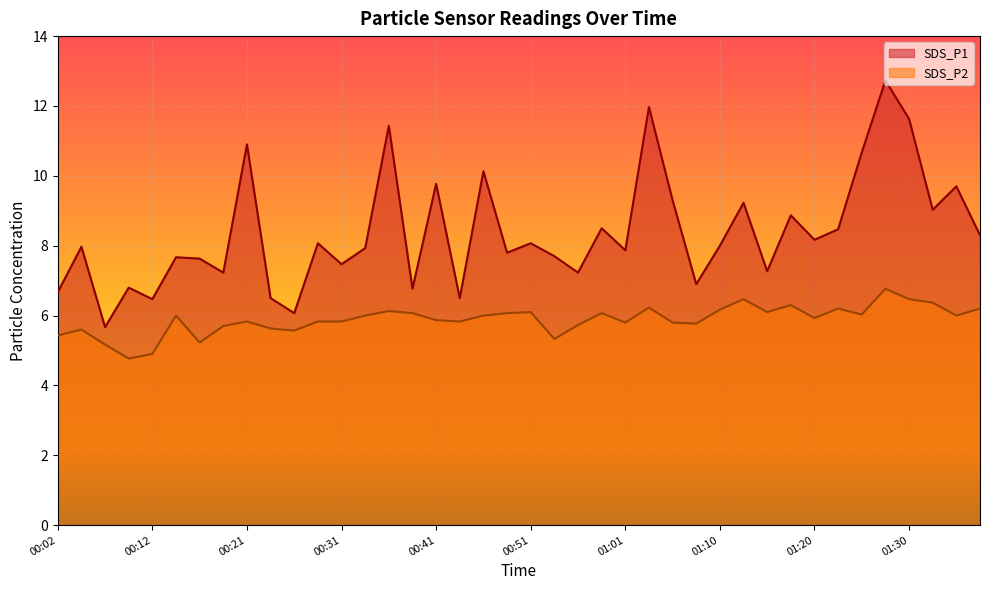

What is the total value across all series at 01:08?

12.7